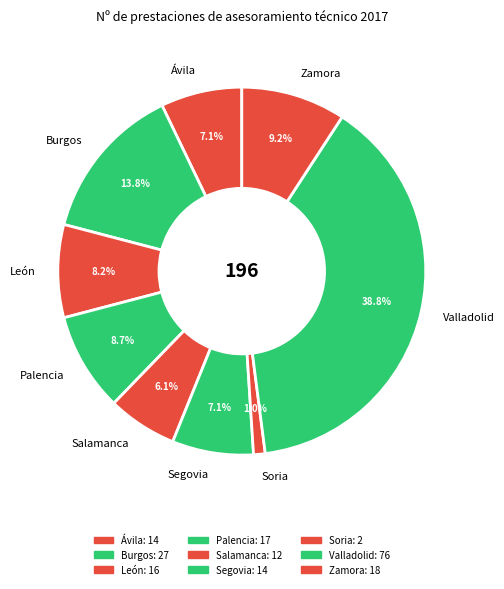

Which slice is the smallest?

Soria